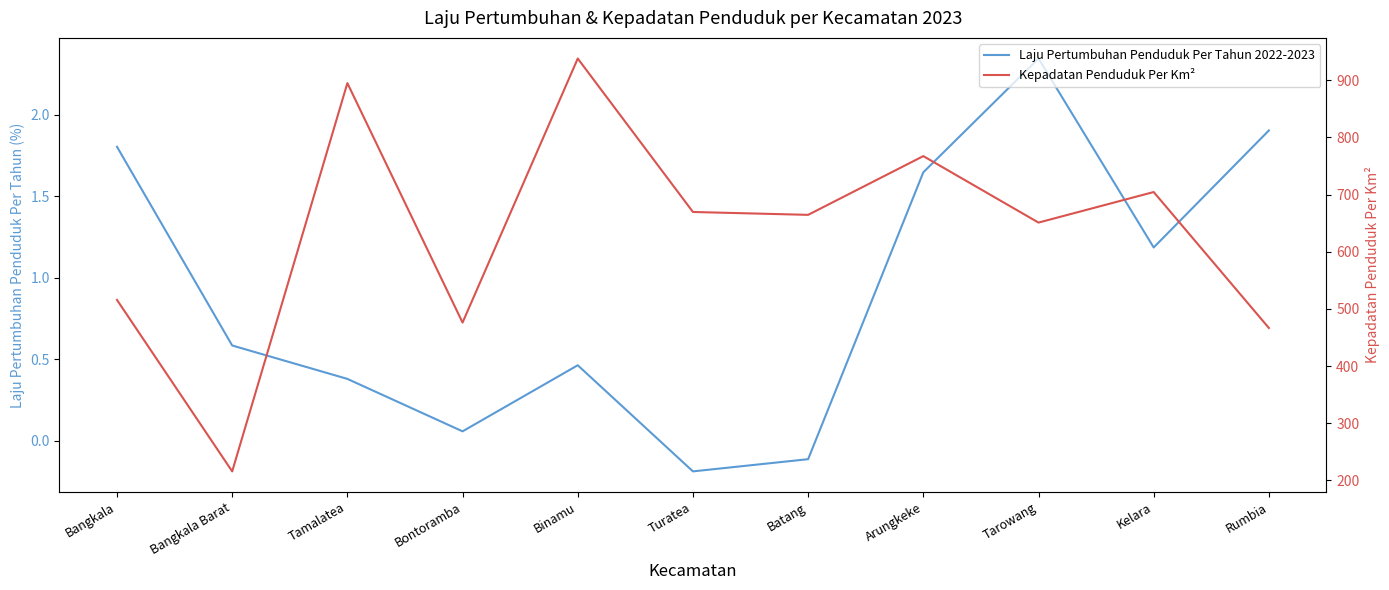

The Kepadatan Penduduk Per Km² series shows 215.5 at Bangkala Barat. True or false?

True